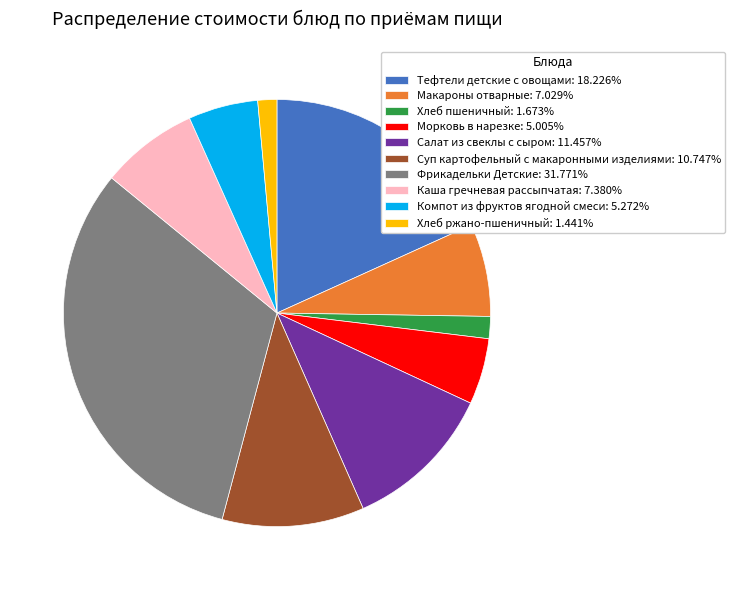

Count the number of slices in the pie.

10